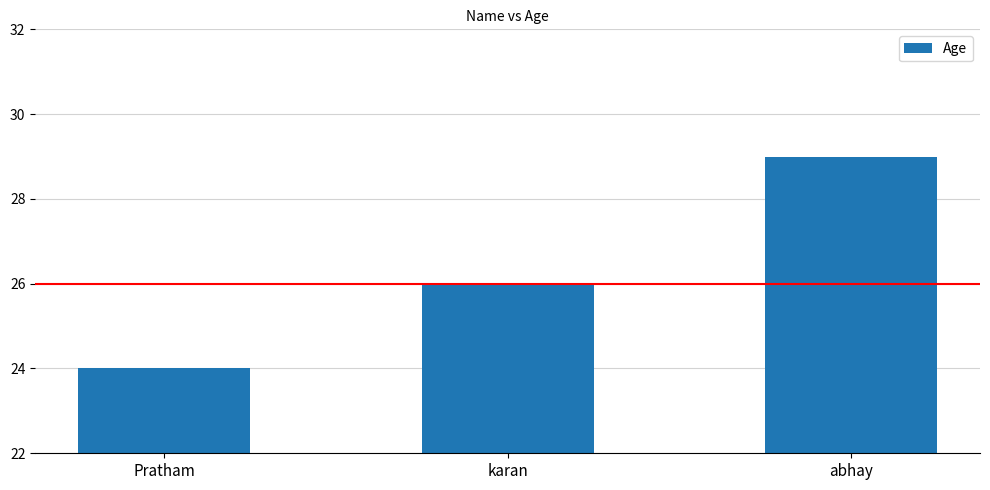

What is the difference between the maximum and second lowest values?

3